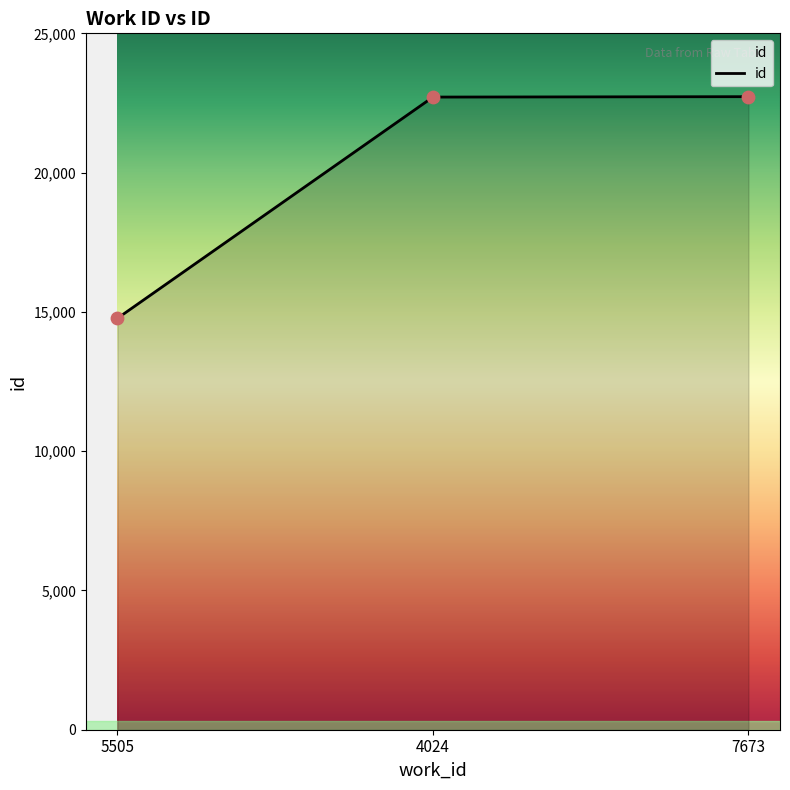

What is the change in value from 5505 to 7673?

+7956